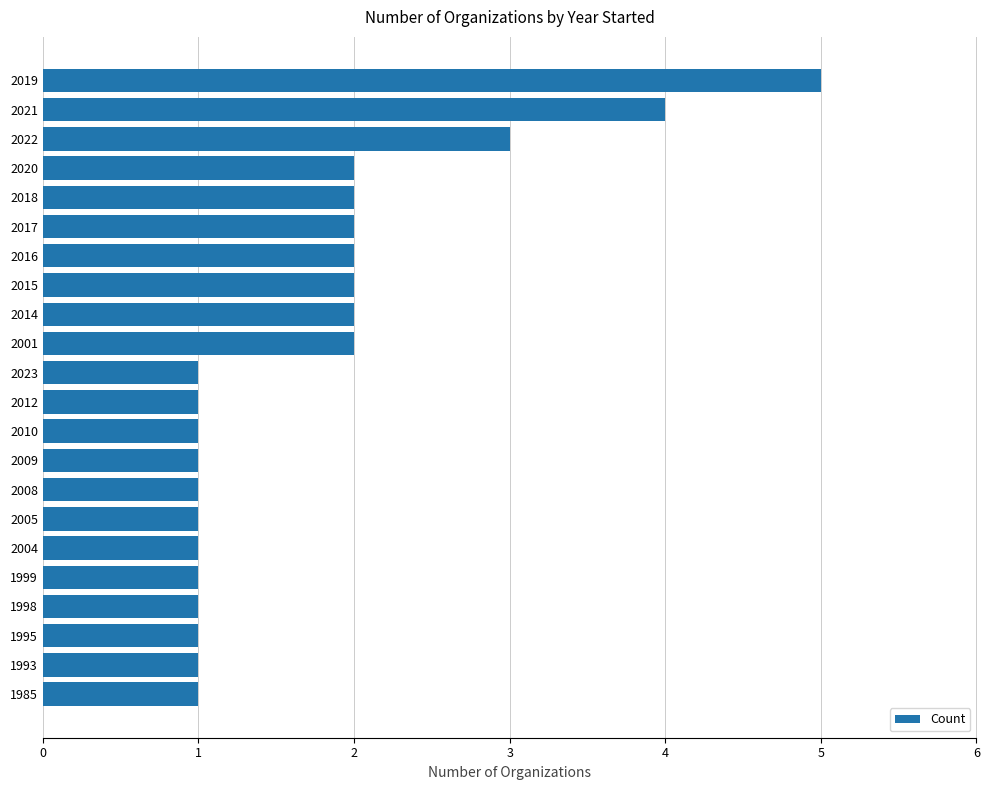

The value at 1999 is 1. True or false?

True